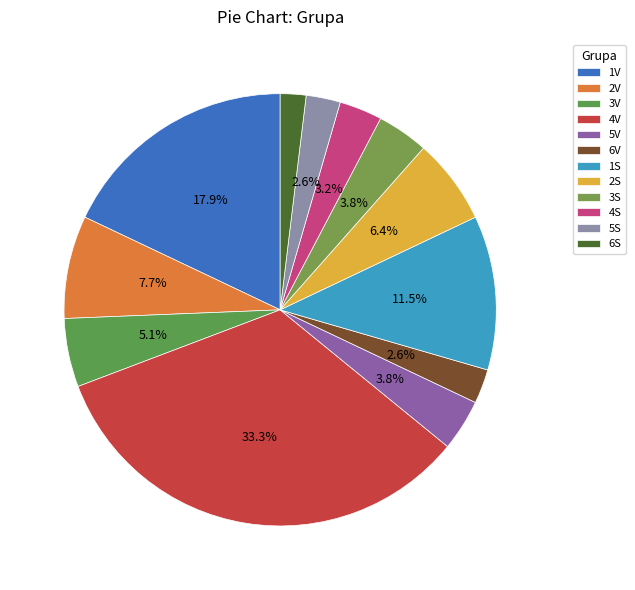

Combined, do 1S and 5S account for over 50%?

No